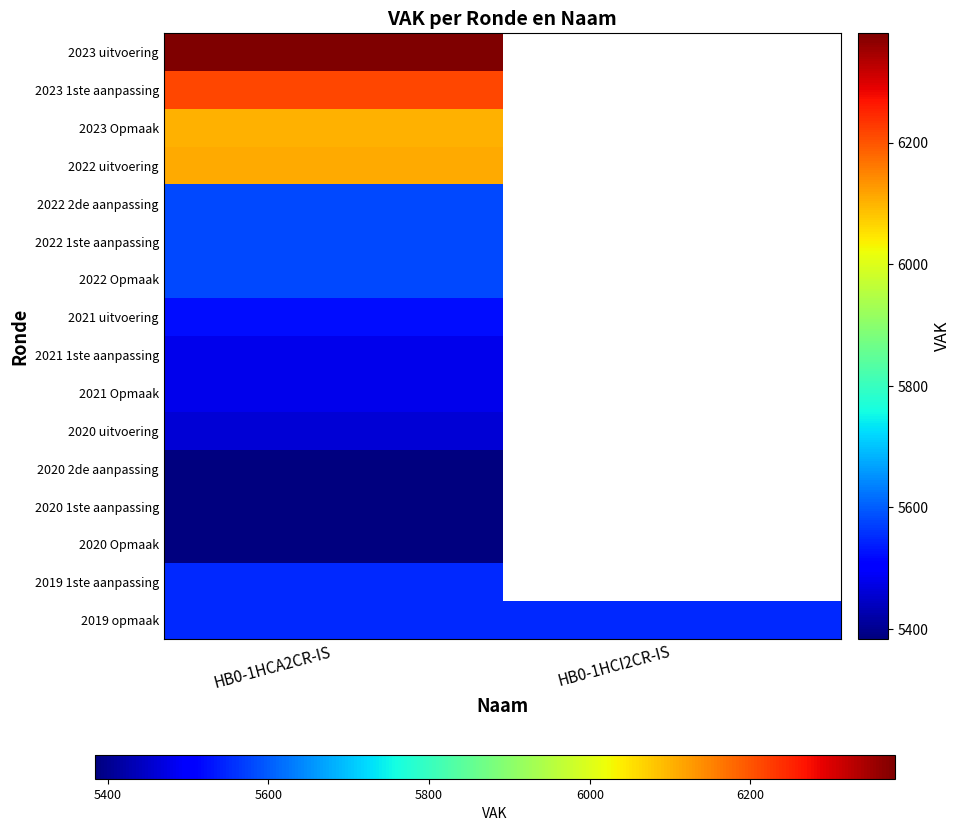

Which category has the lowest value across all series?

HB0-1HCA2CR-IS